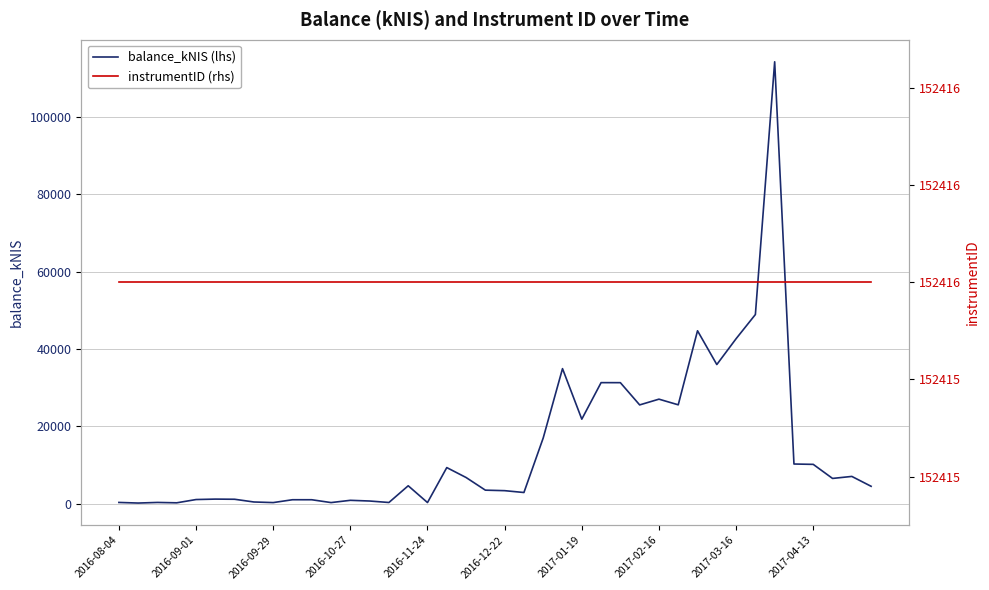

Is it true that balance_kNIS (lhs) equals 17632.7 at 2017-02-16?

False